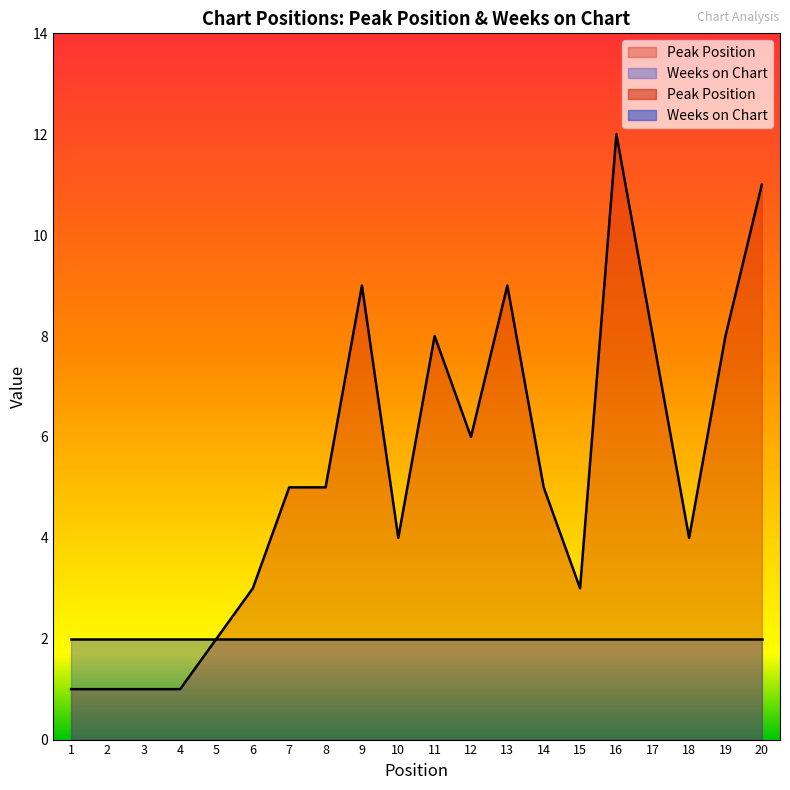

Rank the categories by value from lowest to highest.

1, 2, 3, 4, 5, 6, 15, 10, 18, 7, 8, 14, 12, 11, 17, 19, 9, 13, 20, 16